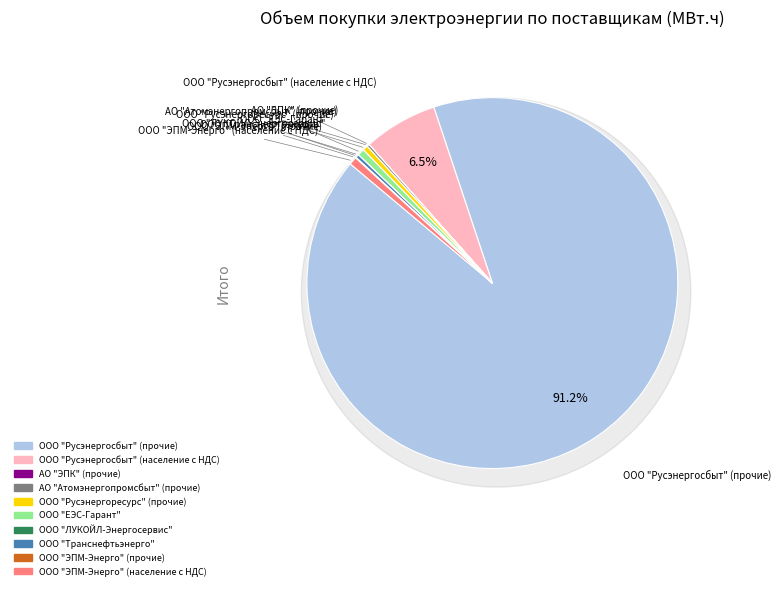

Is there a majority slice in this chart?

Yes